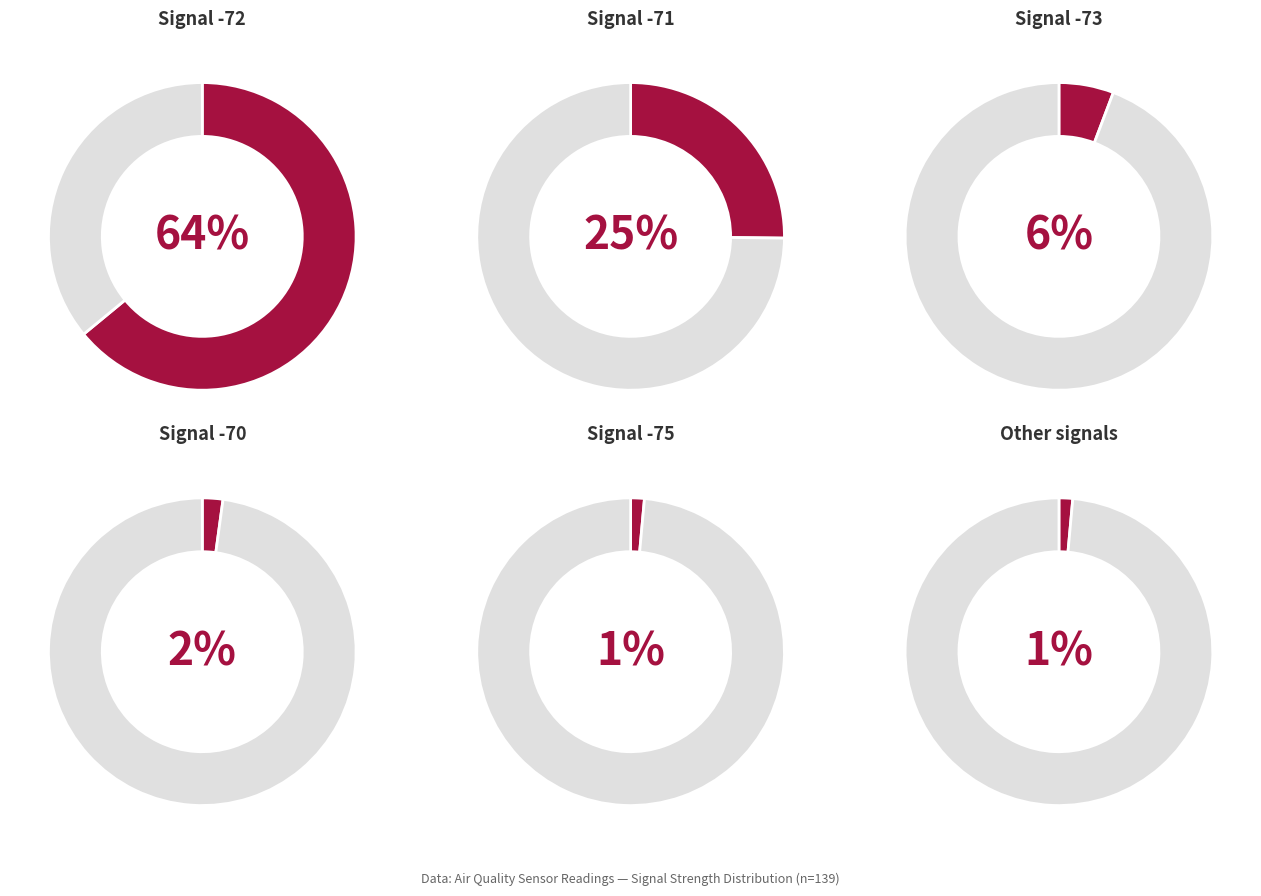

True or false: Samples accounts for 85% of the total.

False